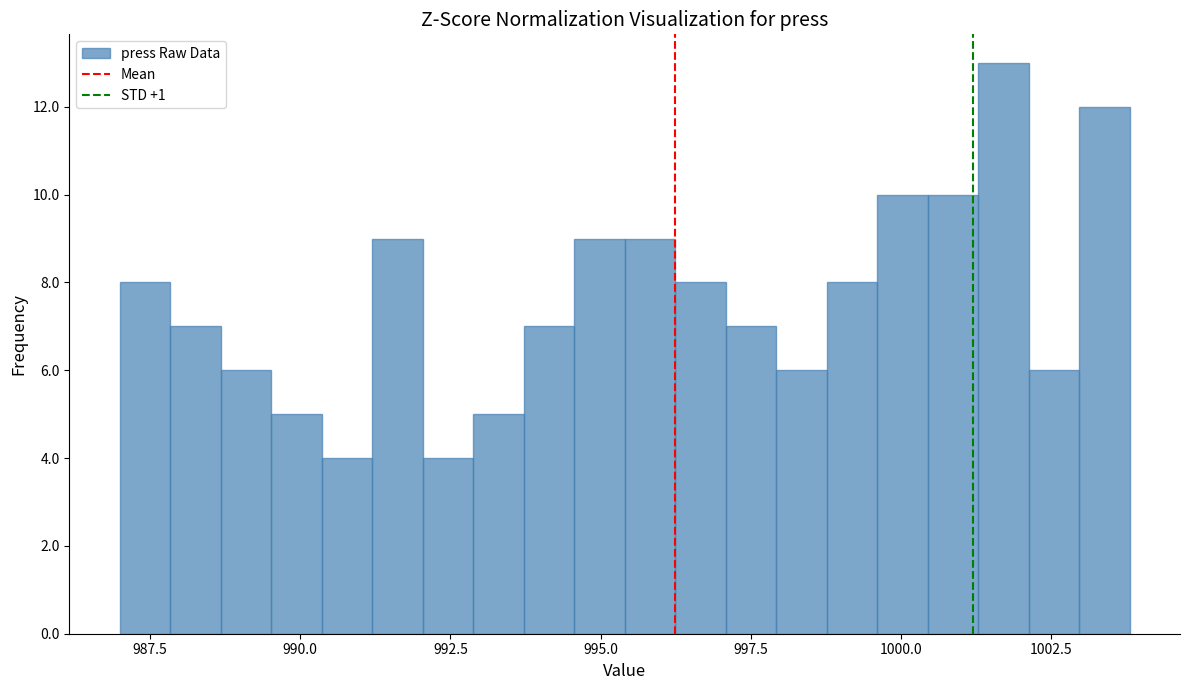

Around what value on the x-axis is the tallest bar? Give the approximate position of its centre, as read against the axis.

1001.5